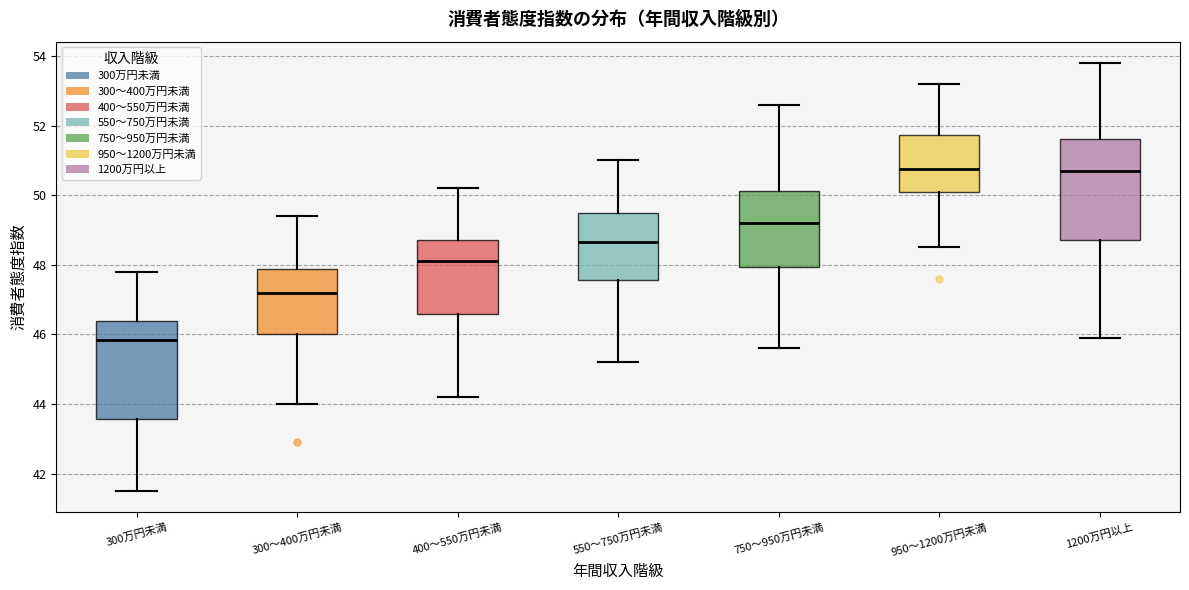

Reading left to right, read every box against the y-axis: the position of its median line, the range the box covers, and the ends of its whiskers. The values are not printed on the chart, so give them approximately, as read against the axis.

300万円未満: median 45.8, box 43.6 to 46.4, whiskers 41.6 to 47.8
300～400万円未満: median 47.2, box 46.0 to 47.8, whiskers 44.0 to 49.4
400～550万円未満: median 48.2, box 46.6 to 48.8, whiskers 44.2 to 50.2
550～750万円未満: median 48.6, box 47.6 to 49.6, whiskers 45.2 to 51.0
750～950万円未満: median 49.2, box 48.0 to 50.2, whiskers 45.6 to 52.6
950～1200万円未満: median 50.8, box 50.2 to 51.8, whiskers 48.6 to 53.2
1200万円以上: median 50.8, box 48.8 to 51.6, whiskers 46.0 to 53.8